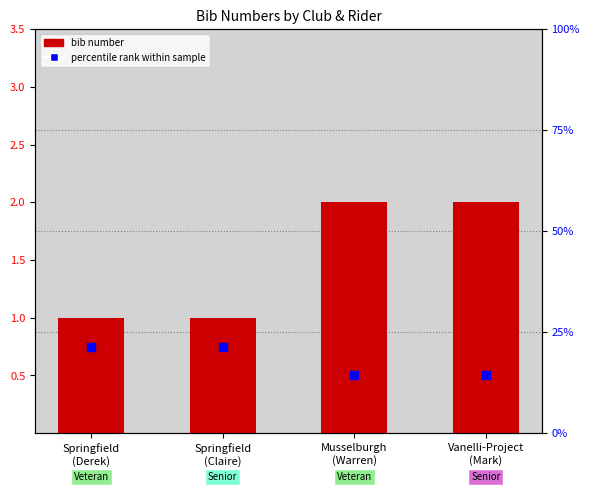

How many distinct data groups are displayed?

2